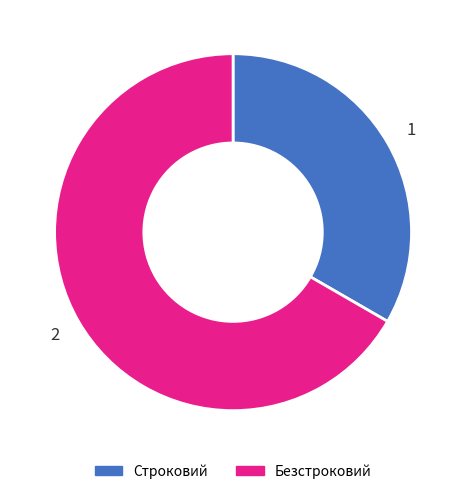

Which slice is the largest?

Безстроковий